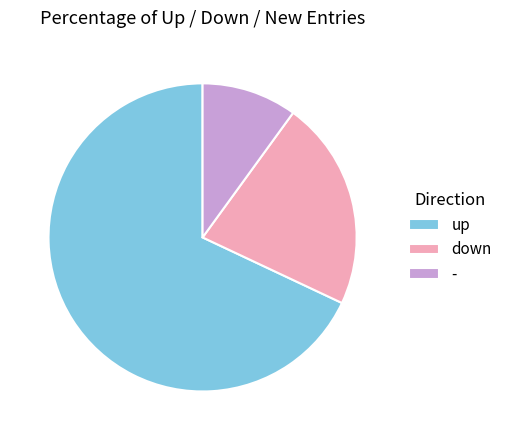

True or false: up accounts for 68% of the total.

True